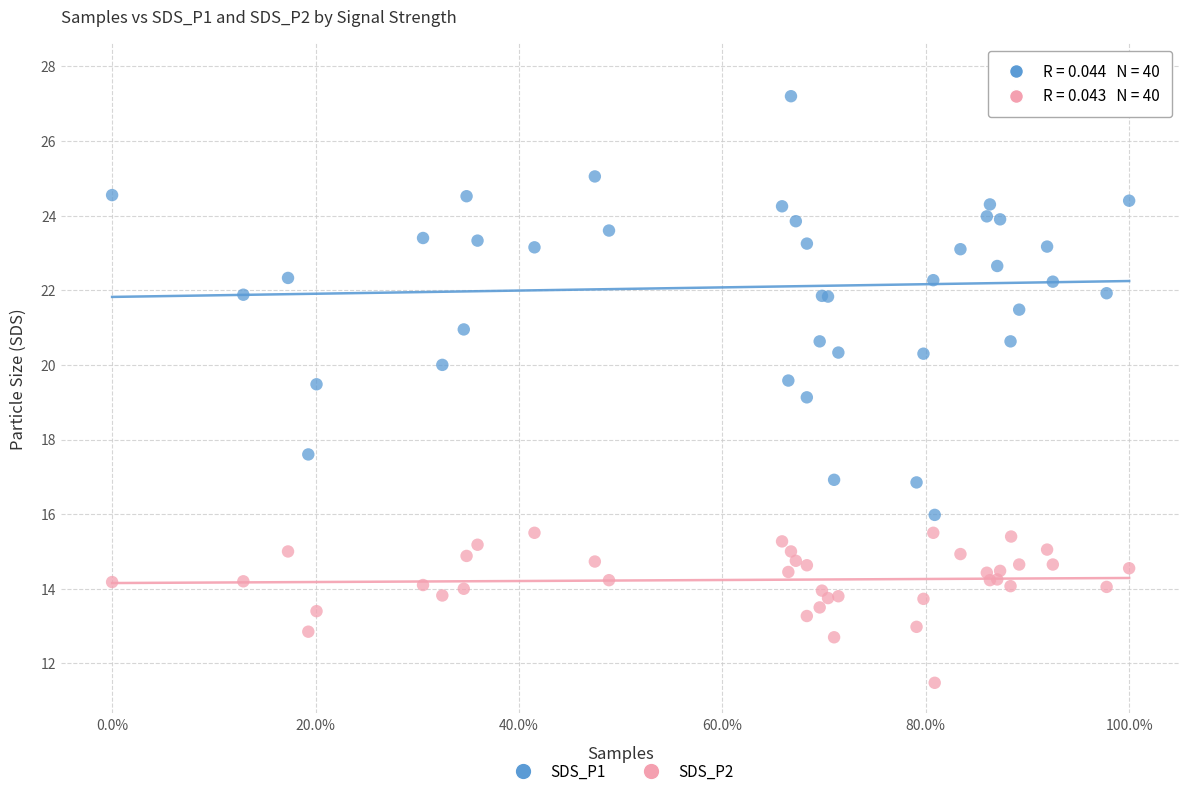

Which series has the largest Y range (max minus min)?

SDS_P1